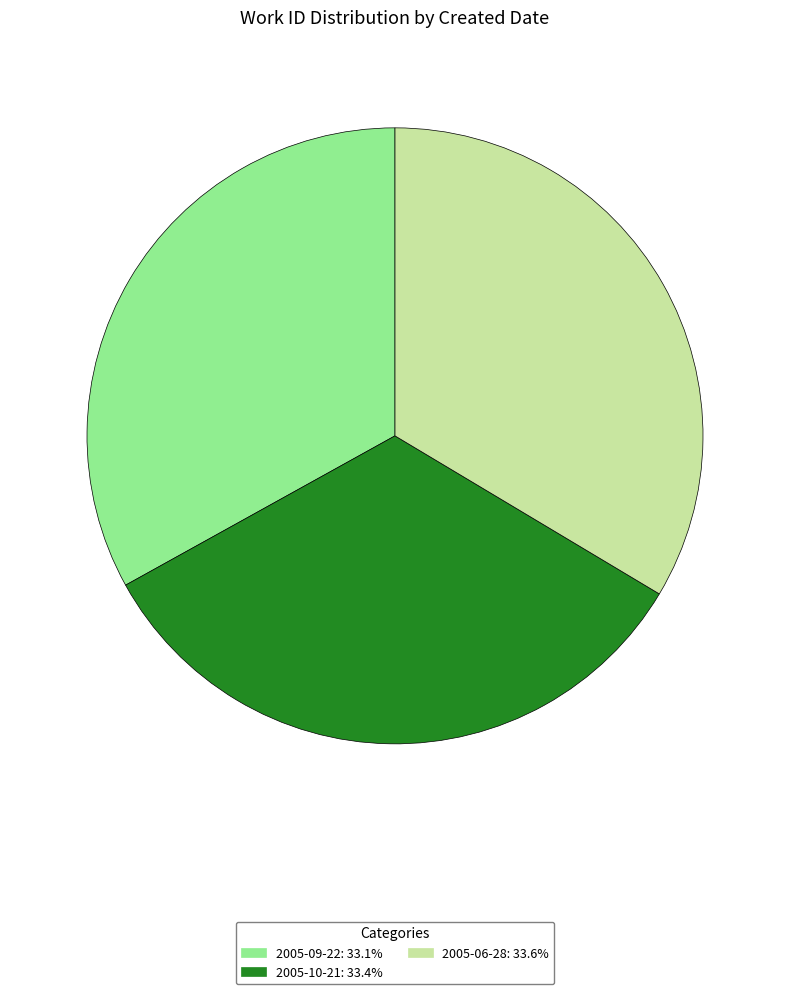

Is there any slice that represents more than half of the pie?

No